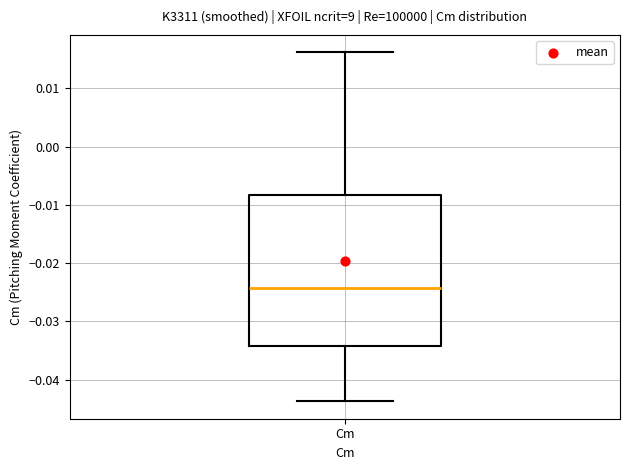

Read this box plot against the y-axis: the position of the median line, the range covered by the box, and the ends of both whiskers. The values are not printed on the chart, so give them approximately, as read against the axis.

median -0.024, box -0.034 to -0.008, whiskers -0.044 to 0.016